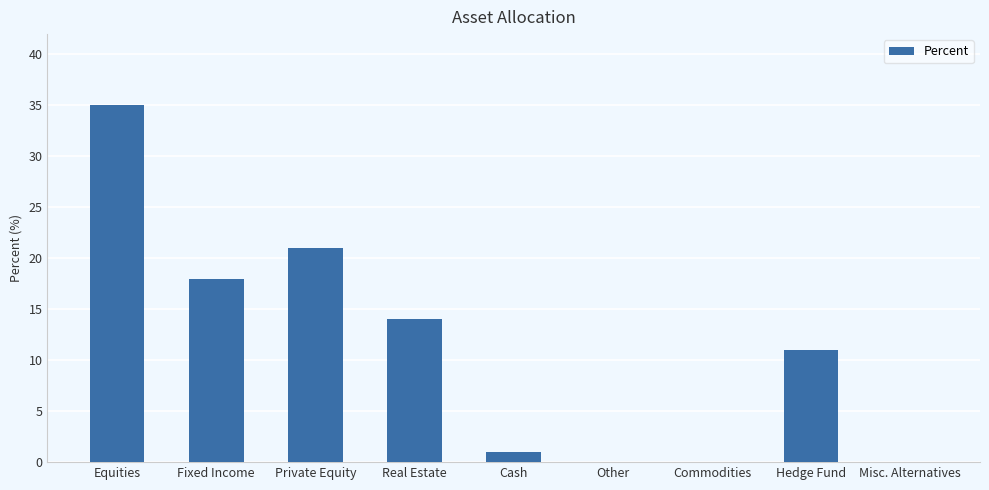

The chart shows a value of 11 at Hedge Fund. True or false?

True